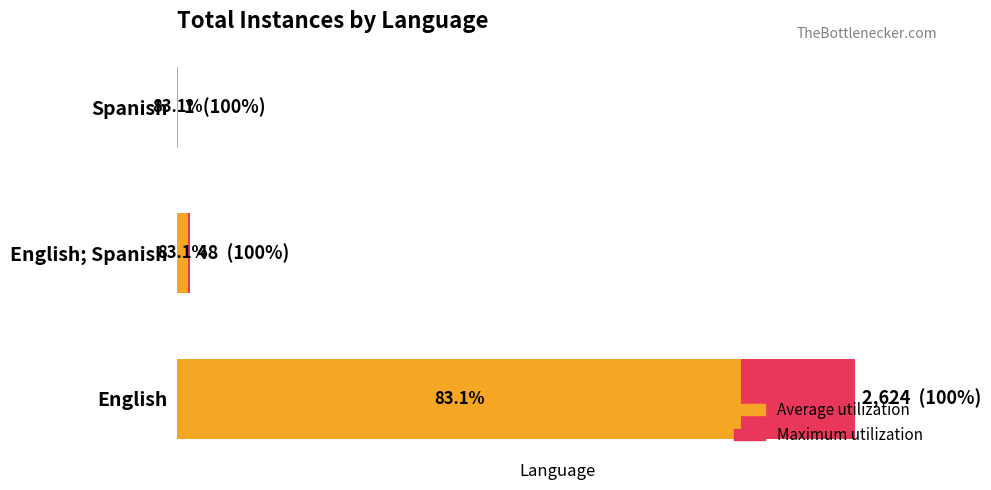

Read the Total Instances value at 2.

1.0